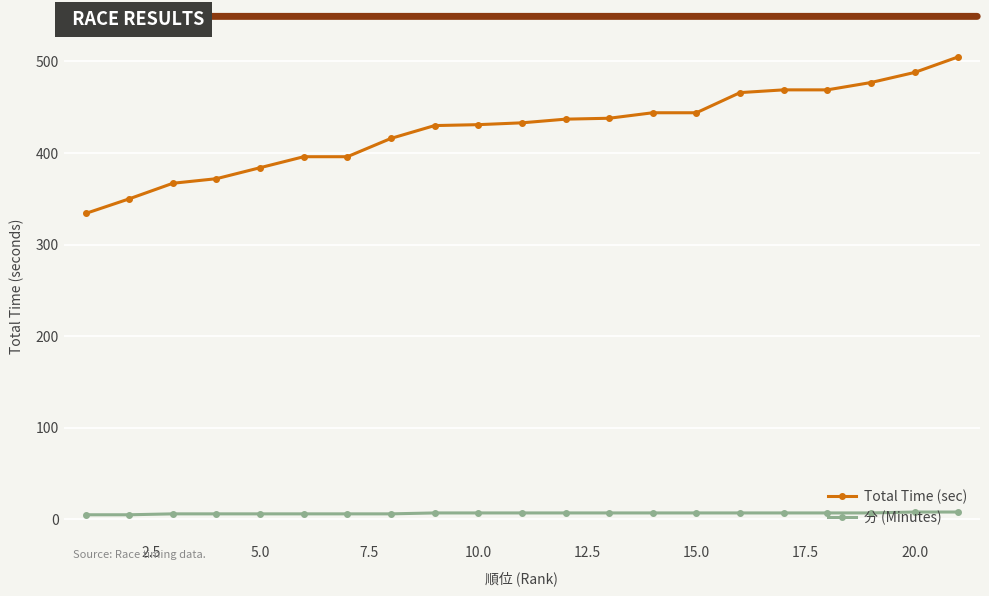

List the series in order of their overall mean, highest first.

Total Time (sec), 分 (Minutes)